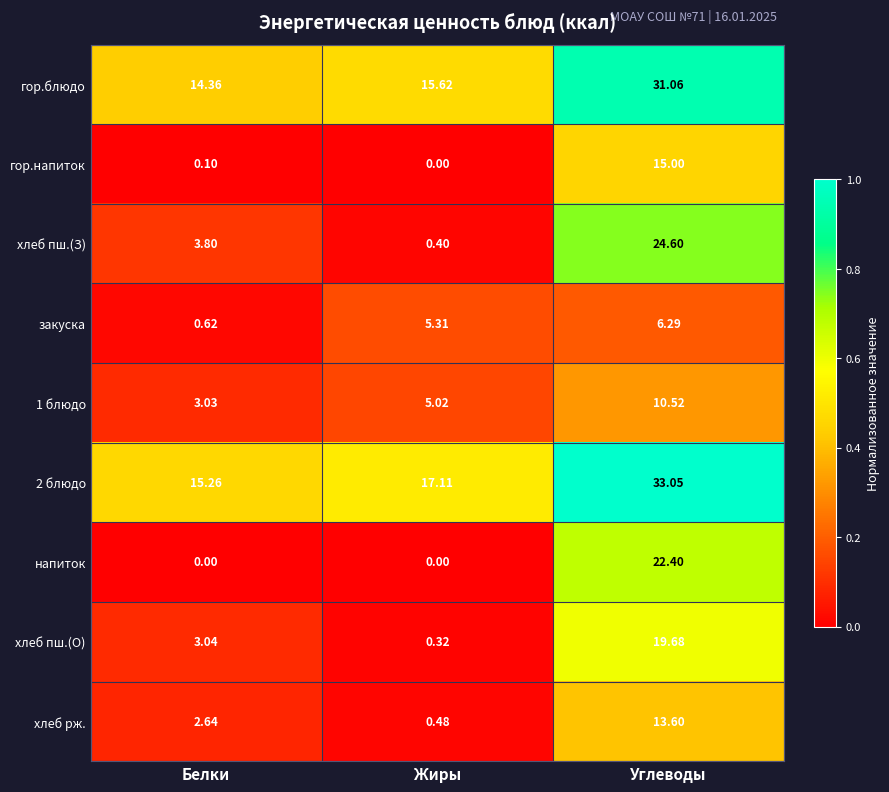

Between Жиры and Углеводы, which series saw the biggest shift?

хлеб пш.(З)